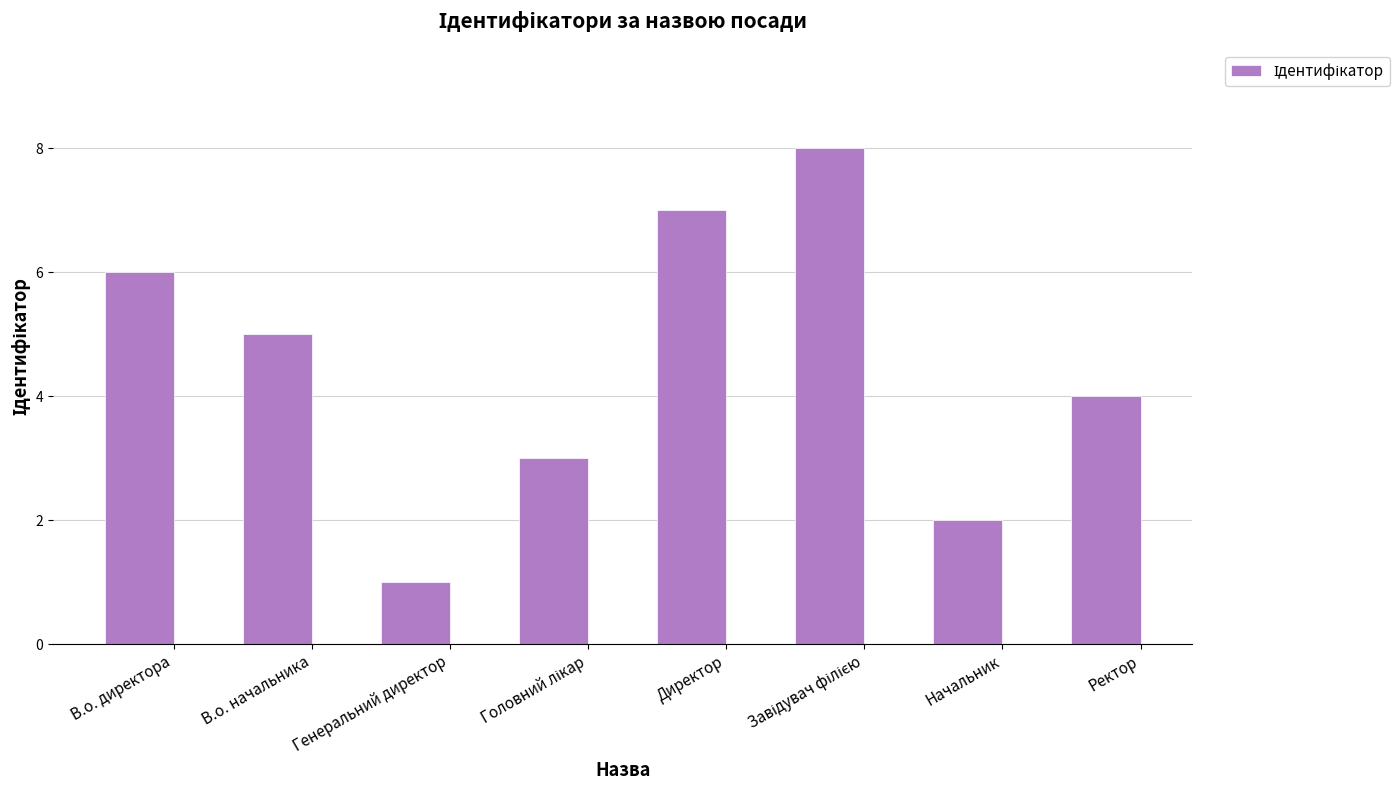

What is the label of the 4th bar from the right?

Директор